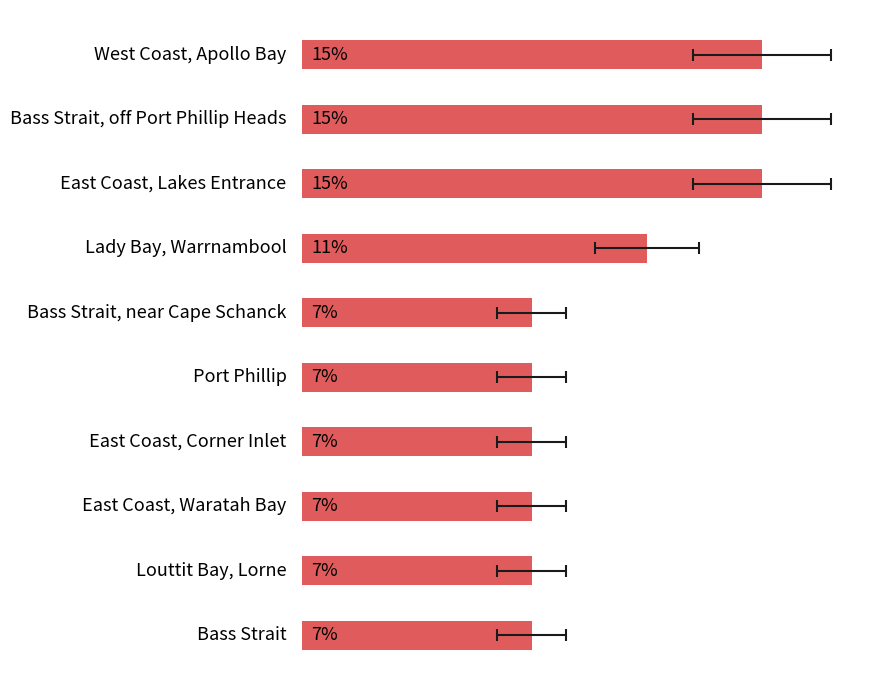

What is the difference between the maximum and second lowest values?

7.4